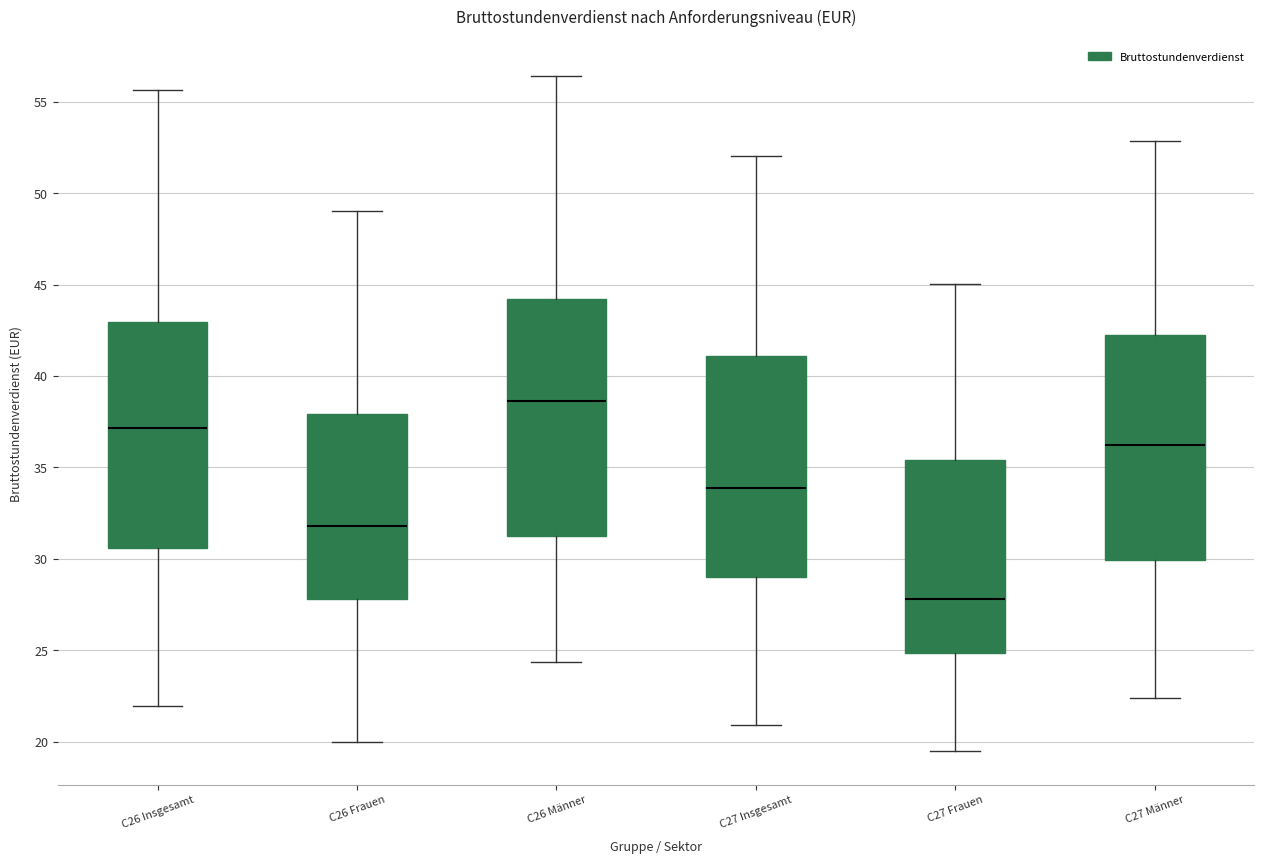

Comparing the boxes themselves (not the whiskers), which one is the tallest?

C26 Männer